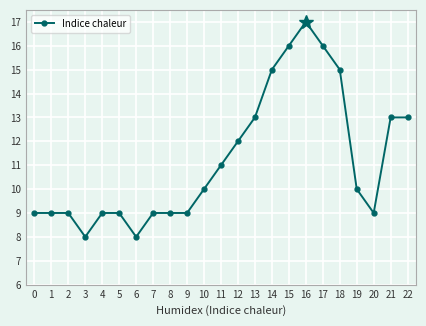

What is the minimum value shown in the chart?

8